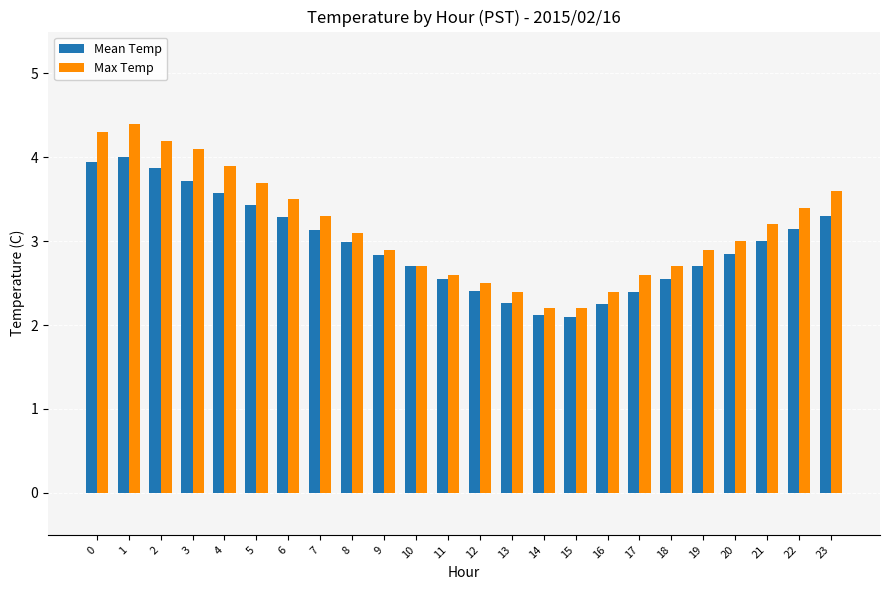

Rank the series at 5 from lowest to highest value.

Mean Temp, Max Temp